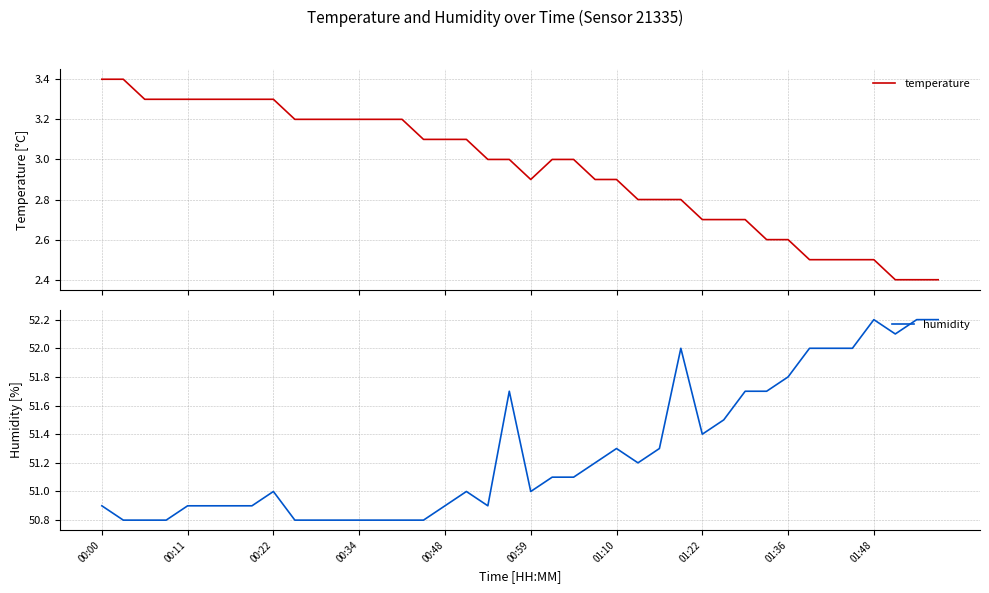

What is the lowest value of the temperature series?

2.4